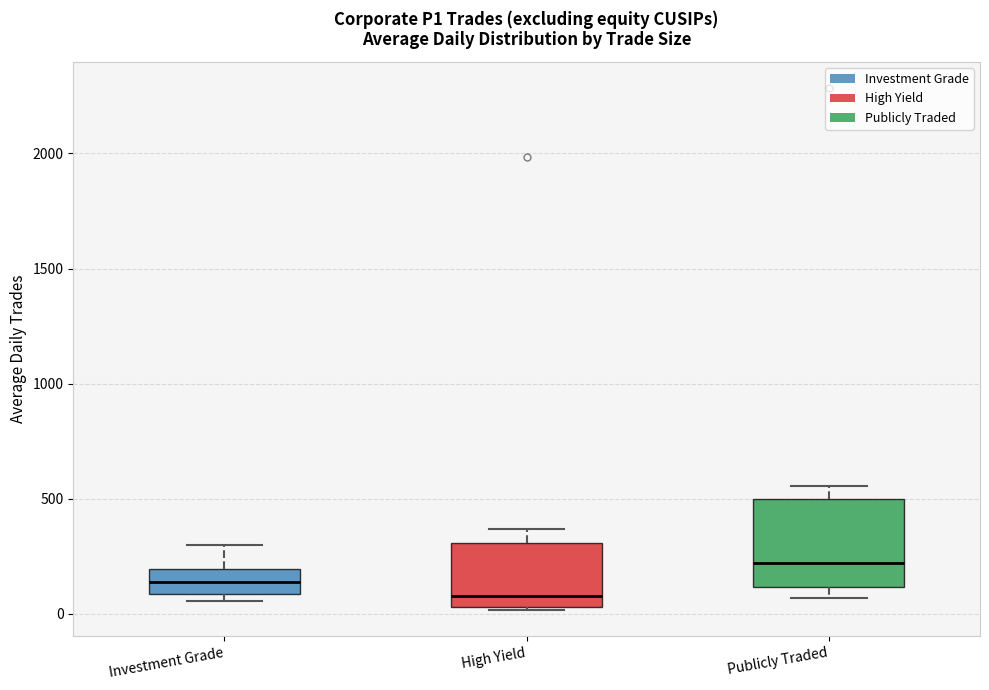

Where is the lower edge of the box for Investment Grade on the y-axis? The values are not printed on the chart, so give them approximately, as read against the axis.

100